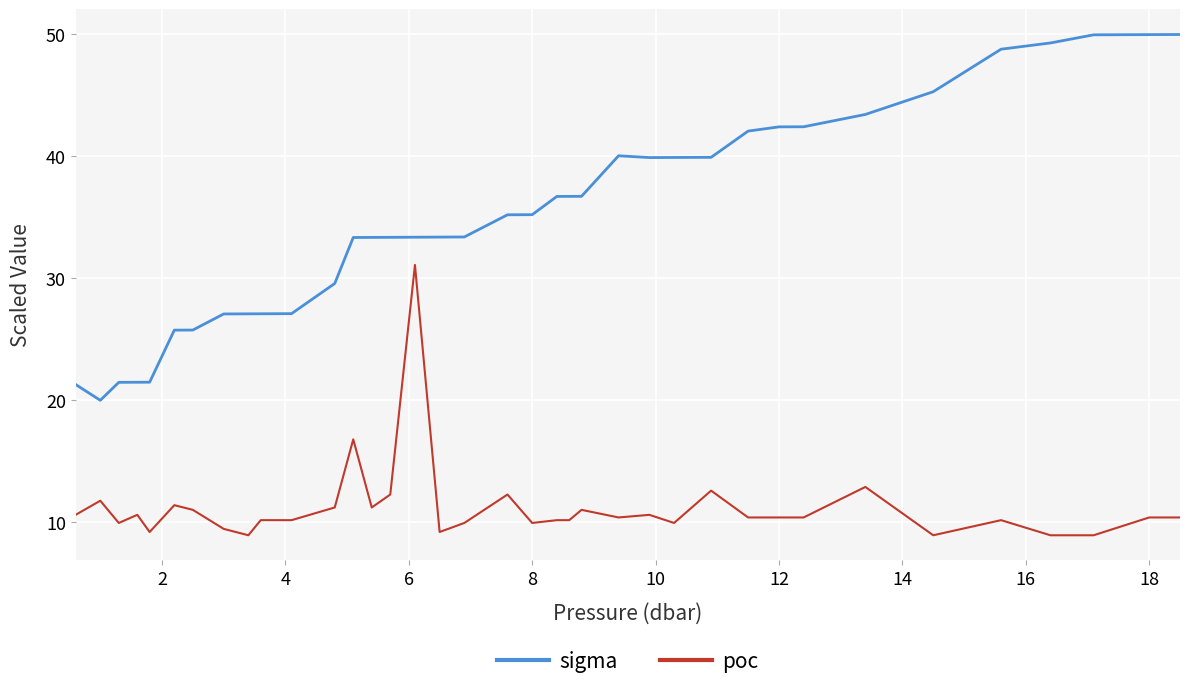

At how many categories does at least one series exceed 24?

33